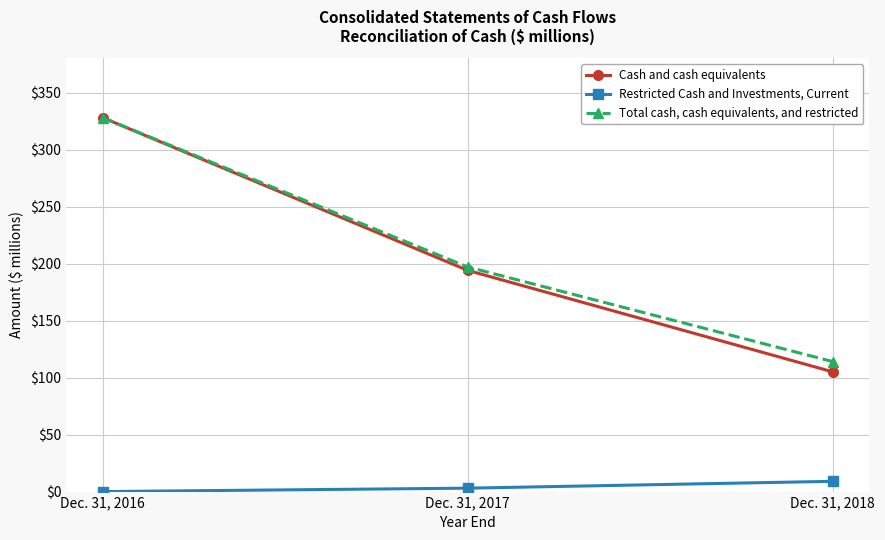

Does the chart have visible grid lines?

Yes